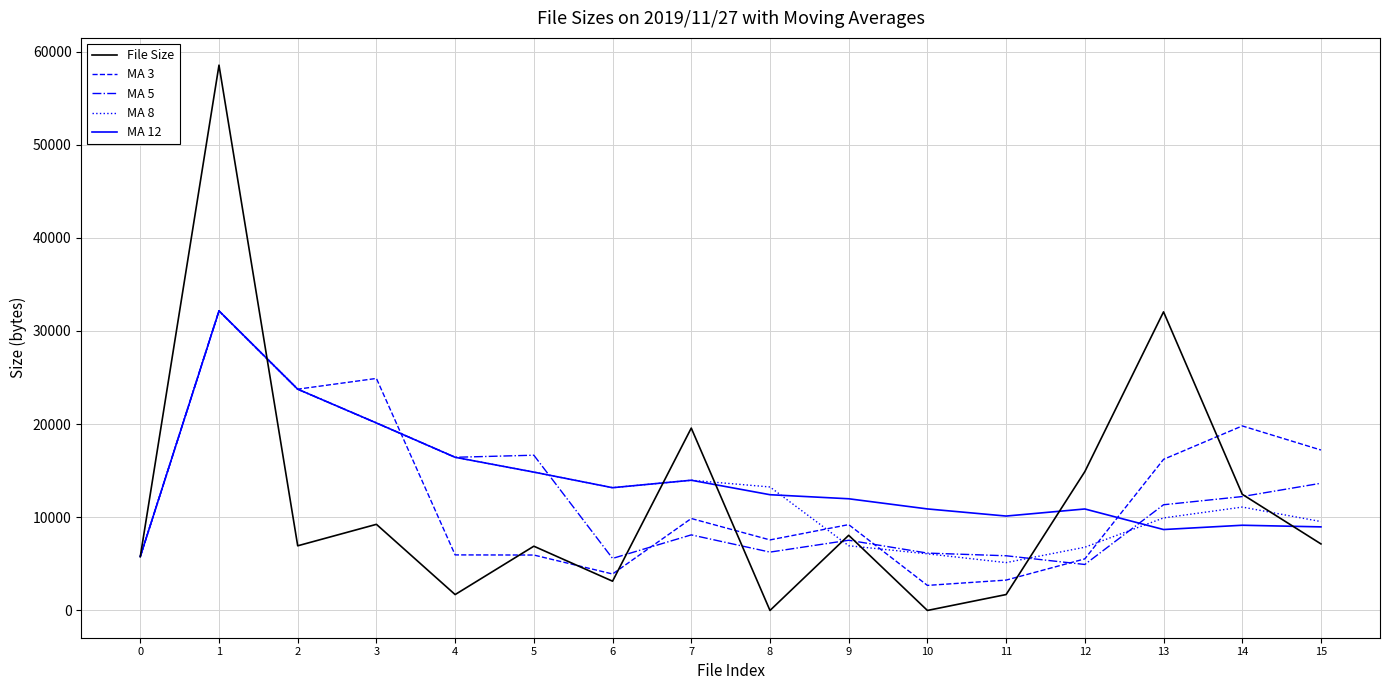

Count the number of data series in this chart.

5